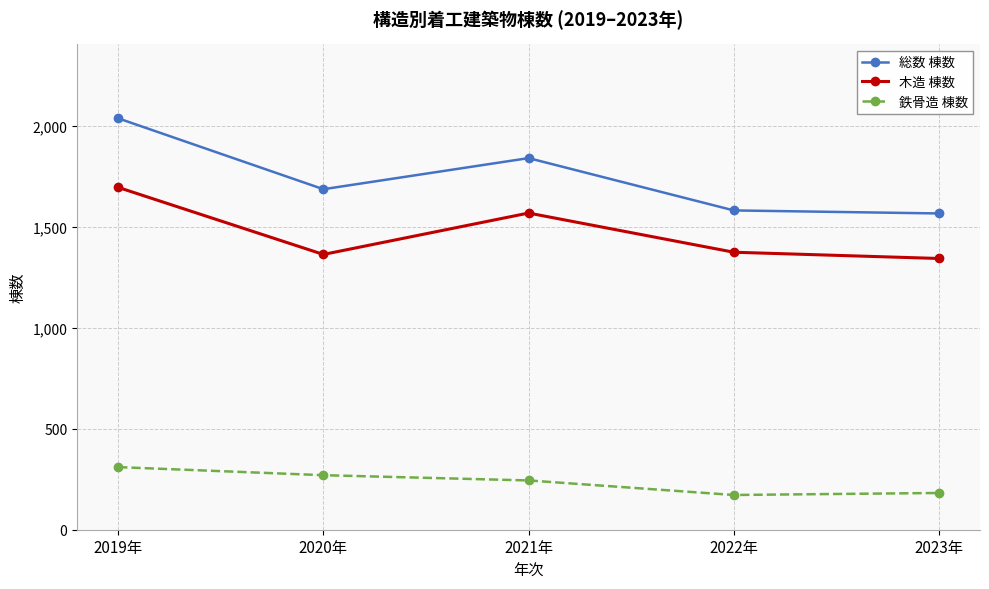

At which label is 鉄骨造 棟数 closest to 241?

2021年